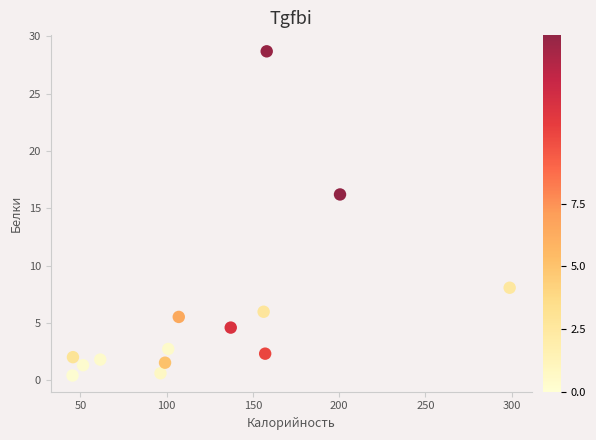

What Y value in the scatter plot is closest to 14?

16.2